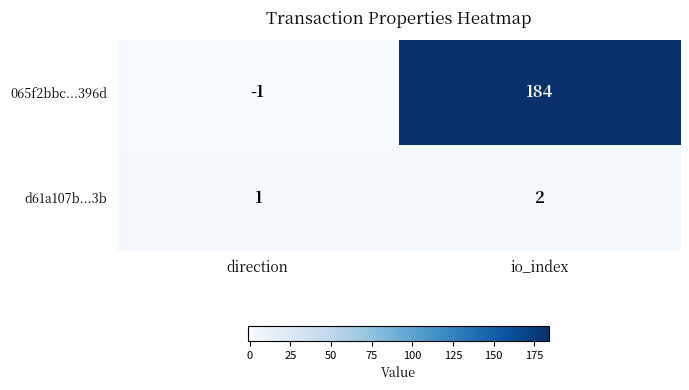

Which category has the highest value across all series?

io_index